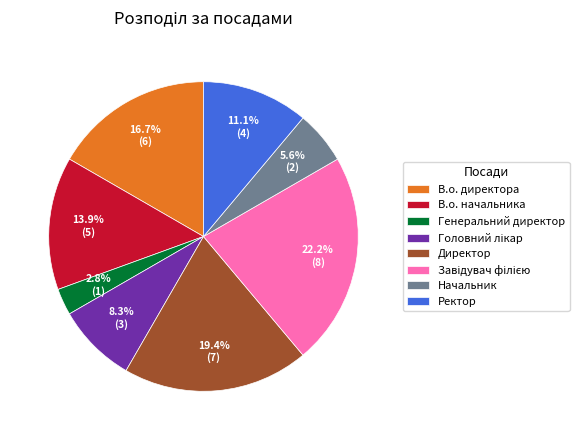

What percentage is the Генеральний директор slice, to the nearest percent?

3%